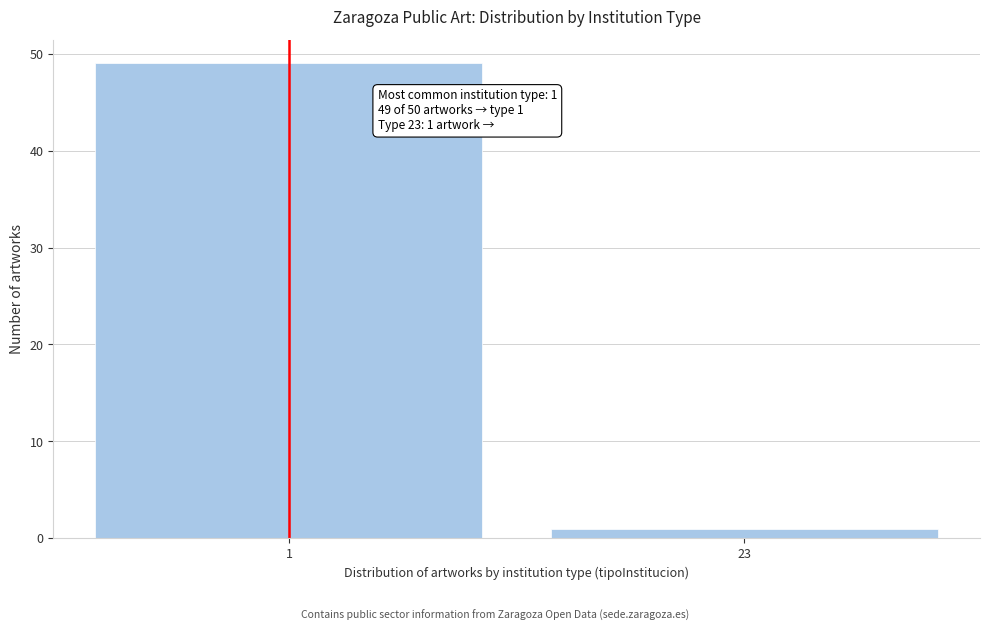

Reading left to right, what are all the values shown in this chart?

1=49	23=1